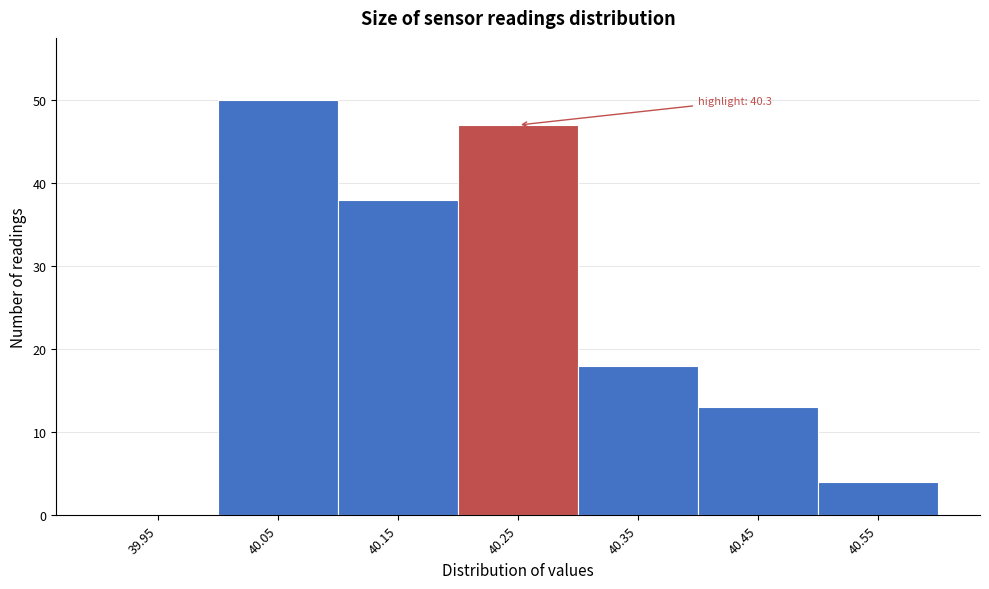

Reading left to right, list all the values displayed in this chart.

39.95=0	40.05=50	40.15=38	40.25=47	40.35=18	40.45=13	40.55=4